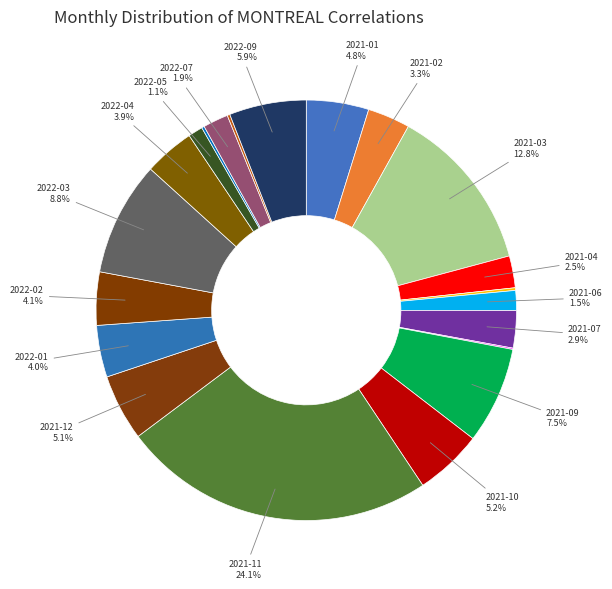

Count the number of slices in the pie.

21